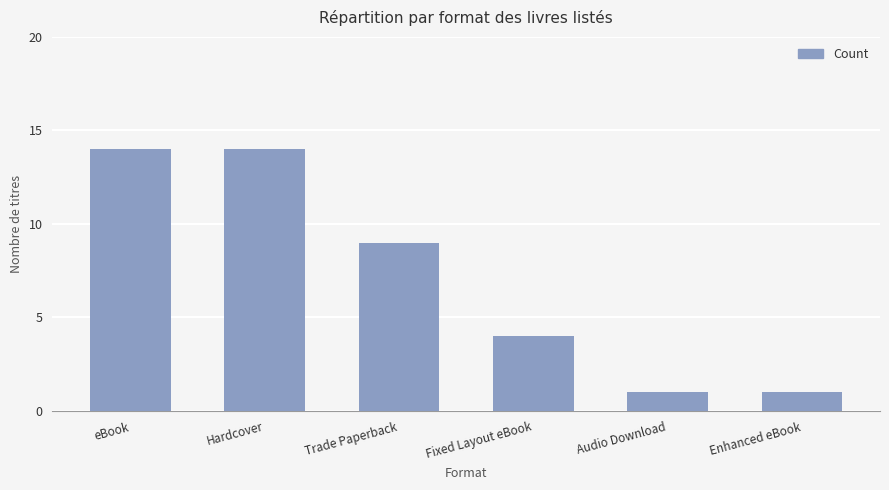

Where is the data nearest to the value 7?

Trade Paperback